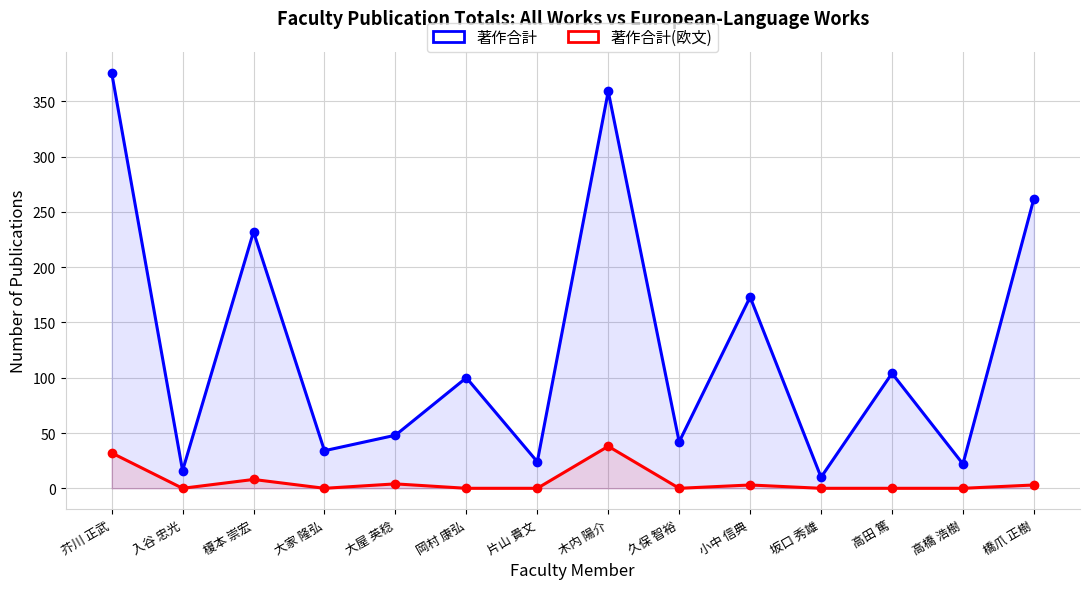

What are all the series names shown in the legend?

著作合計, 著作合計(欧文)